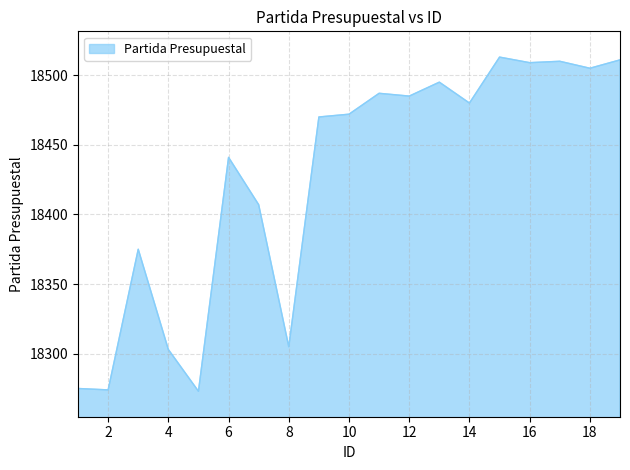

What is the minimum value shown in the chart?

18273